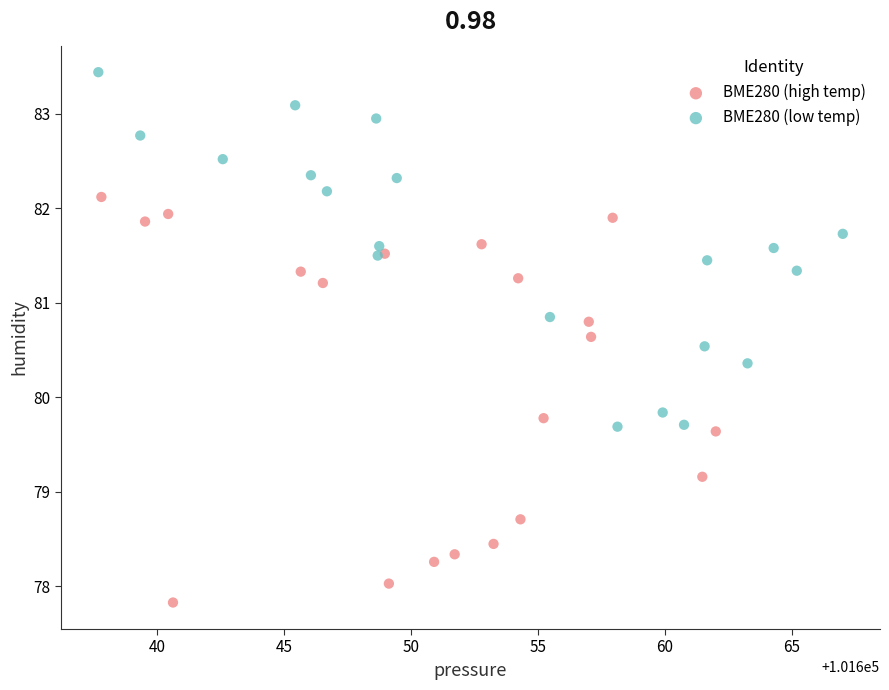

What are all the series names shown in the legend?

BME280 (high temp), BME280 (low temp)